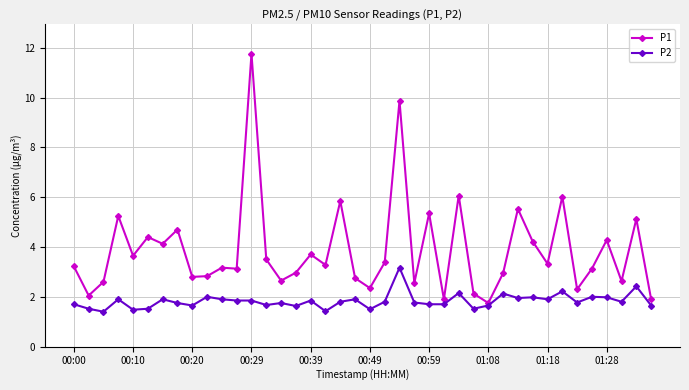

Which series has the widest spread of values?

P1